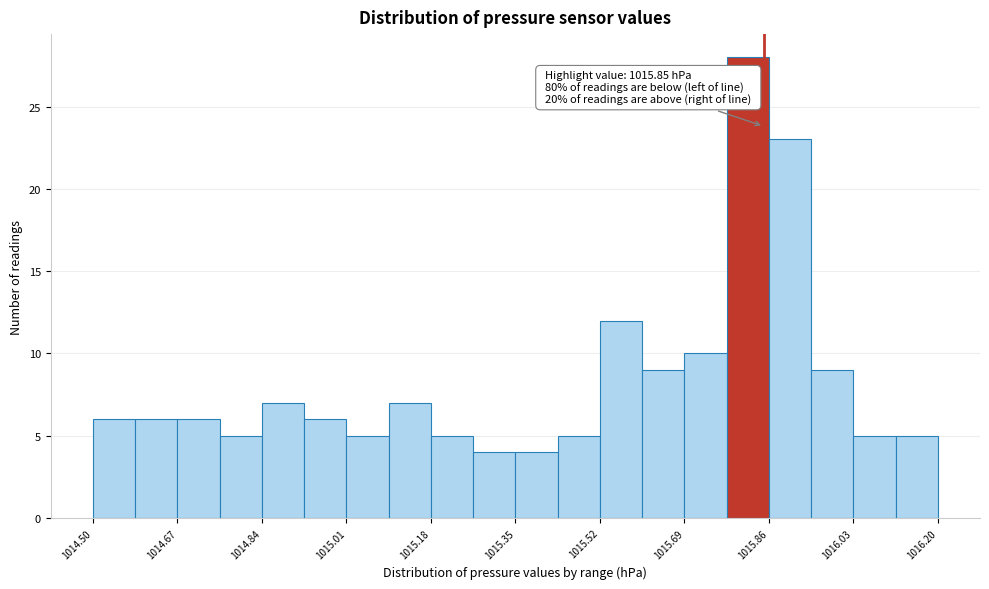

Over which range of the x-axis is the bar tallest?

1015.775 to 1015.860